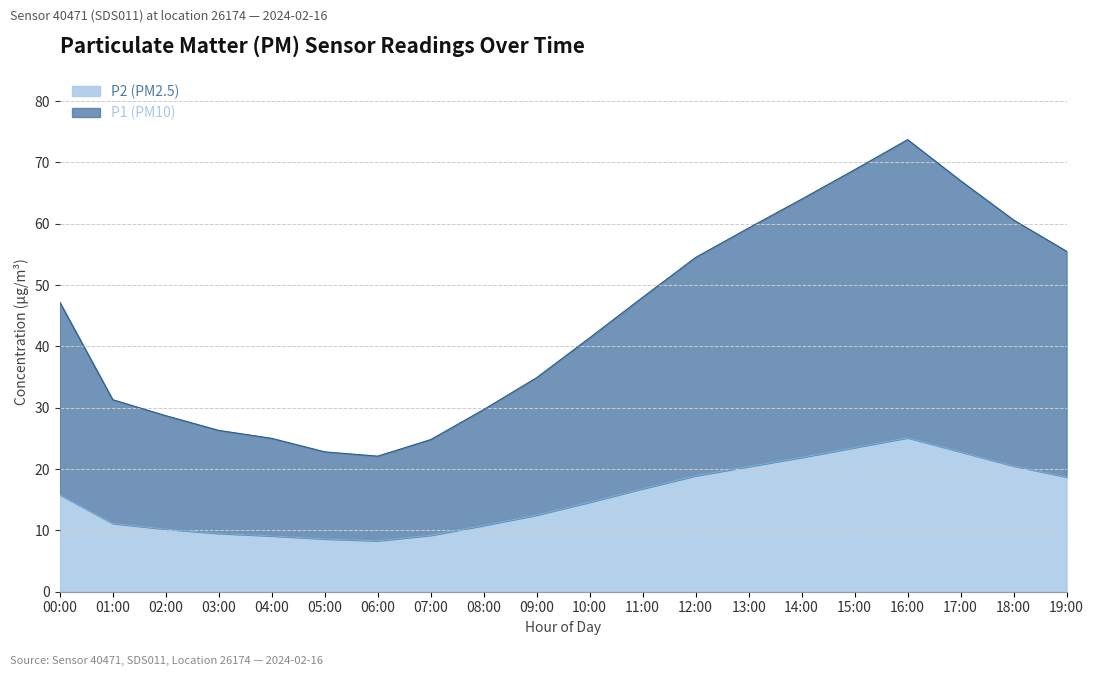

In P2, how many points are higher than both neighbors (excluding endpoints)?

1